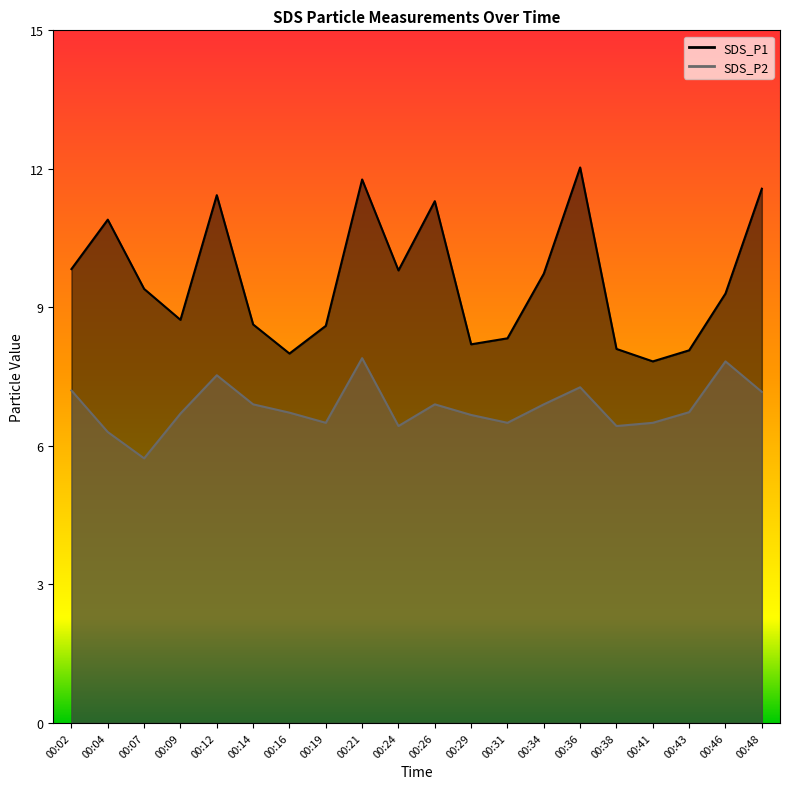

The SDS_P2 series shows 6.5 at 00:19. True or false?

True